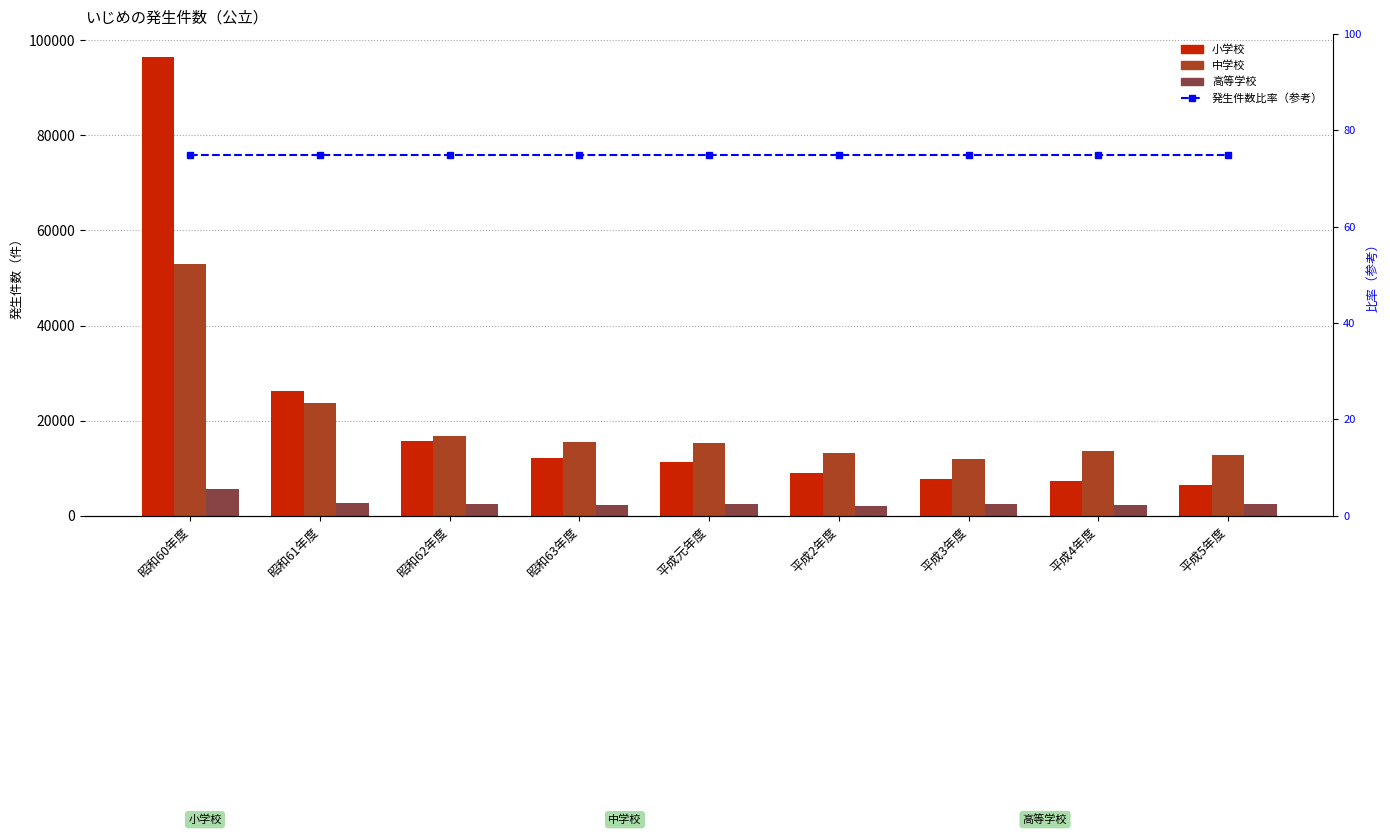

At how many categories does at least one series exceed 65409?

1